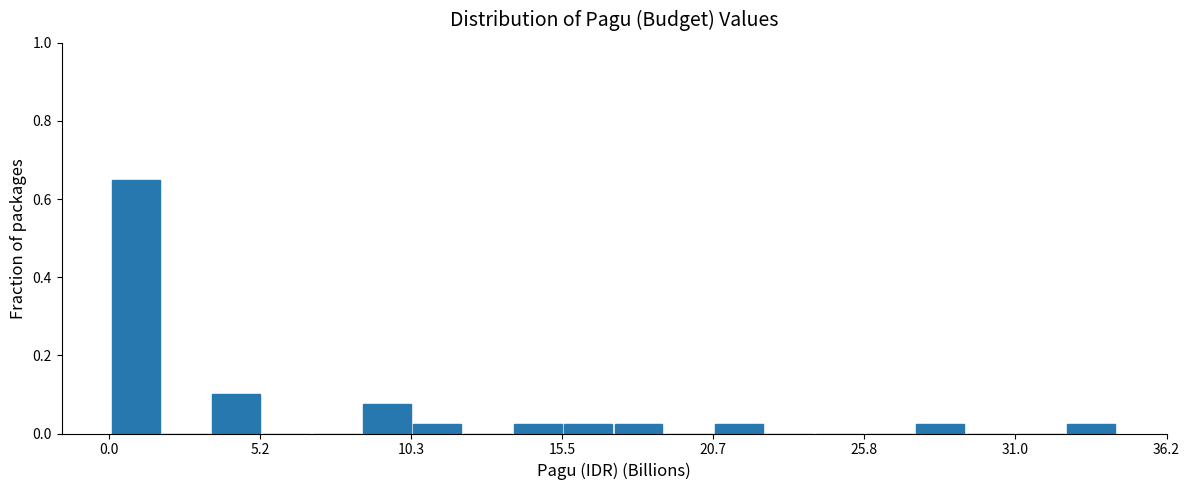

Around what value on the x-axis is the tallest bar? Give the approximate position of its centre, as read against the axis.

1